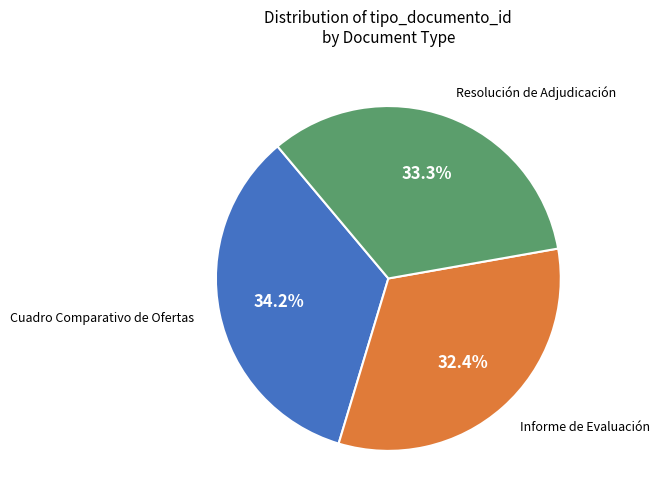

What is the ratio of the value at Informe de Evaluación to the value at Resolución de Adjudicación?

1.0